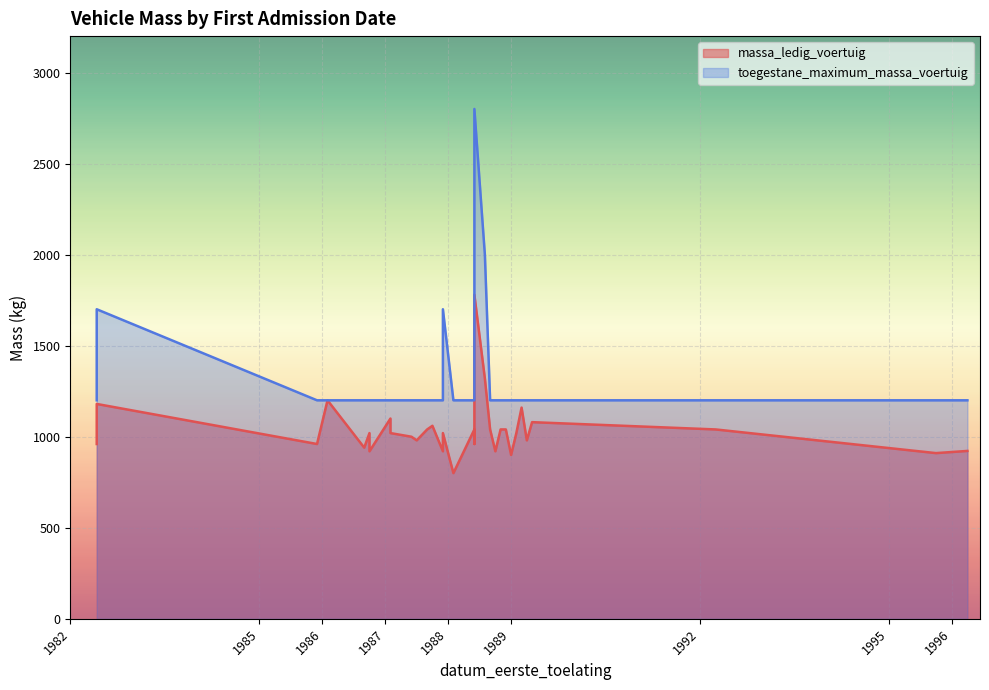

What are all the series names shown in the legend?

massa_ledig_voertuig, toegestane_maximum_massa_voertuig